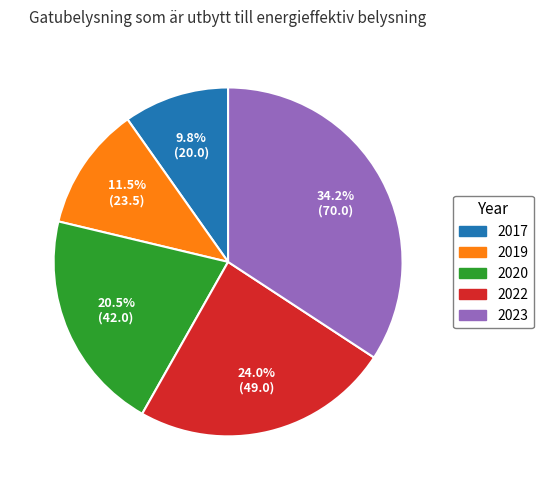

Count the number of slices in the pie.

5